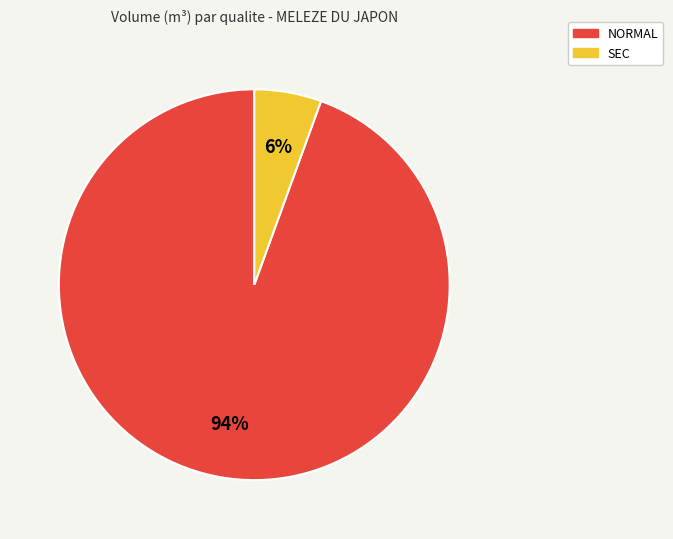

To the nearest percent, what portion does NORMAL represent?

94%